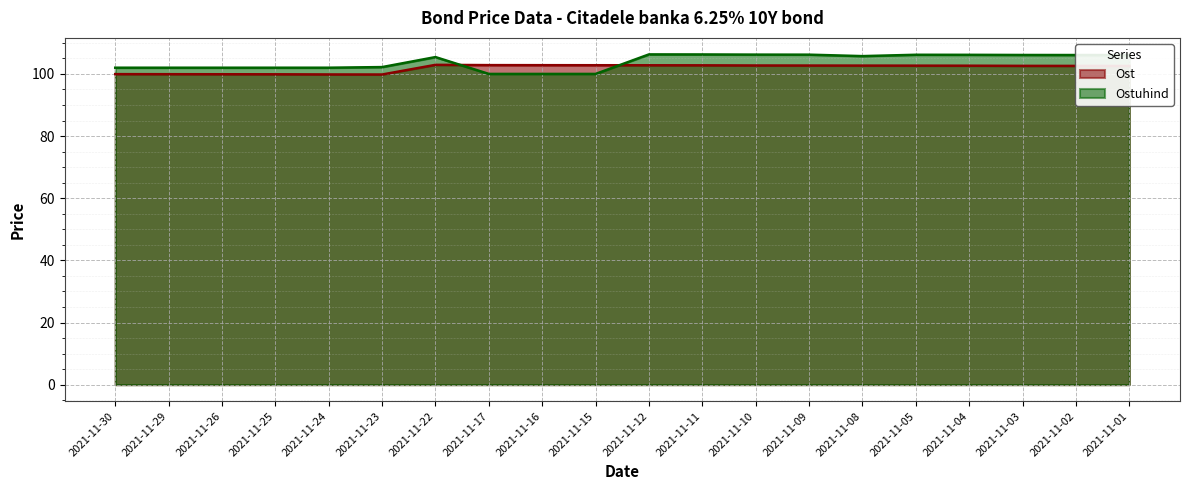

How many Ost values are between 99 and 102?

6